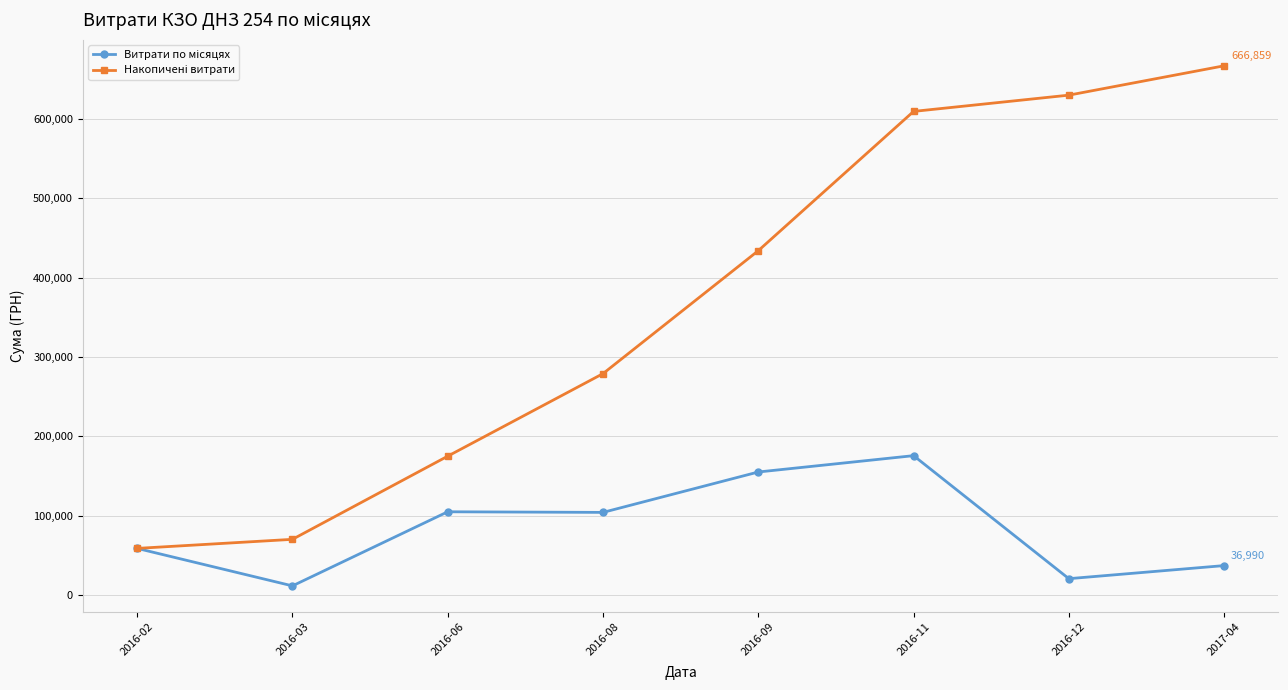

What is the label of the 5th point from the left?

2016-09